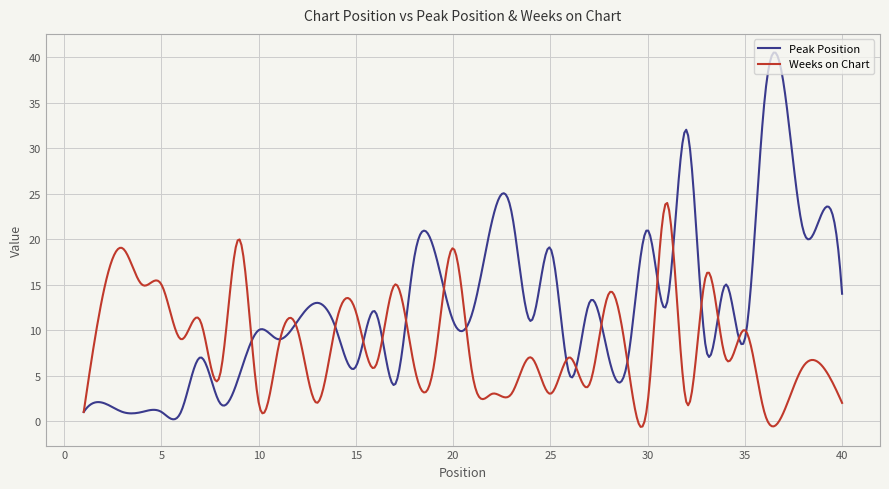

Which series has the largest total across all categories?

Peak Position